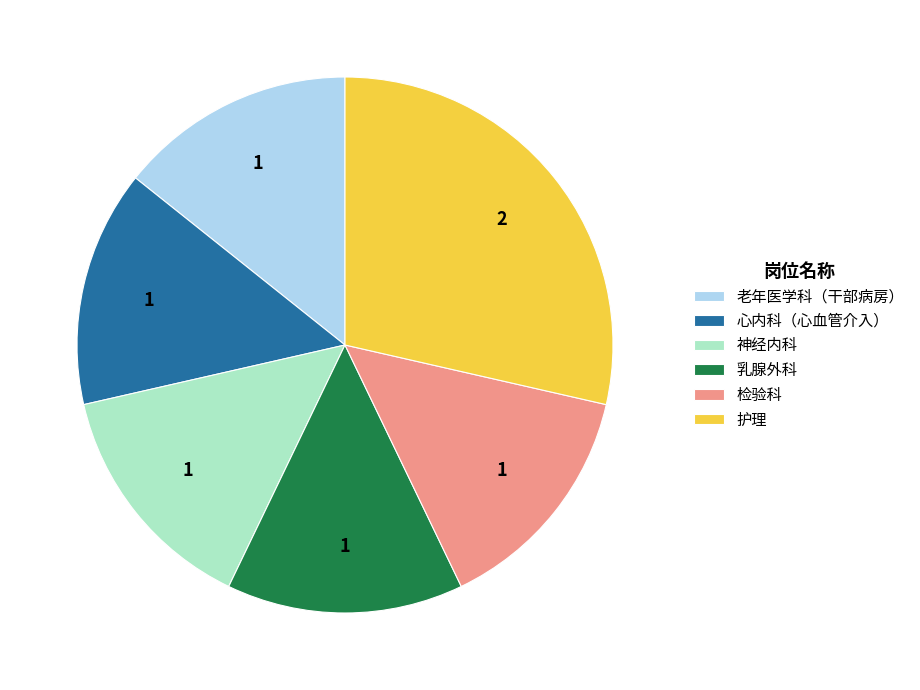

Do 老年医学科（干部病房） and 护理 together represent more than half of the pie?

No